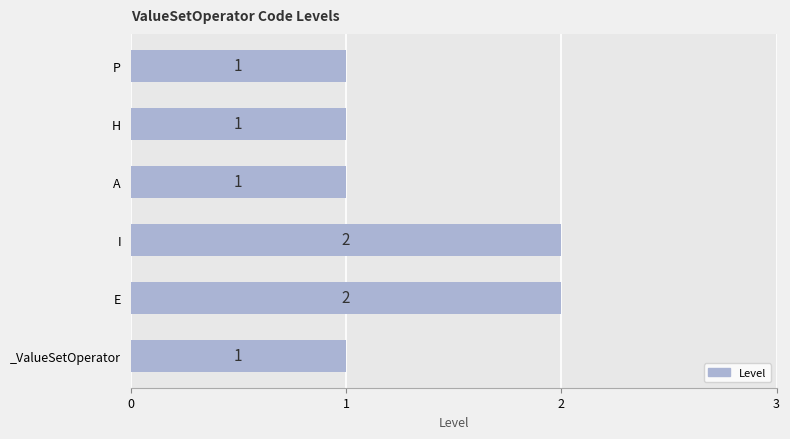

Between P and E, which is larger?

E